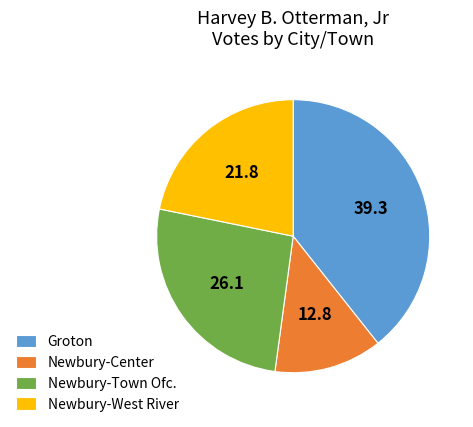

Which slice is the smallest?

Newbury-Center